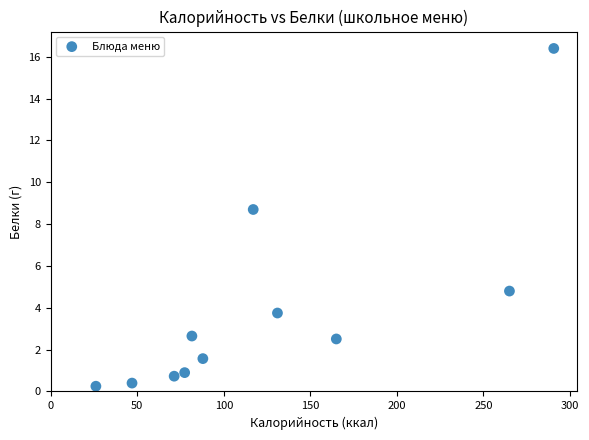

What is the range of X values (max minus min)?

264.5